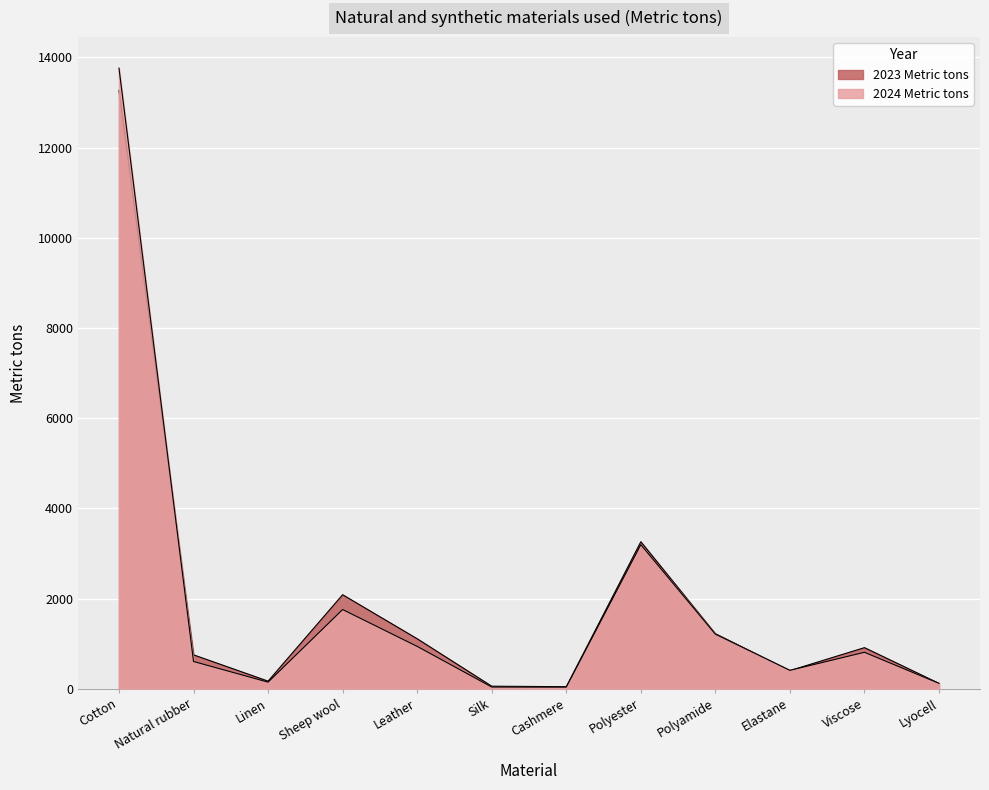

Between Linen and Silk, which is larger?

Linen